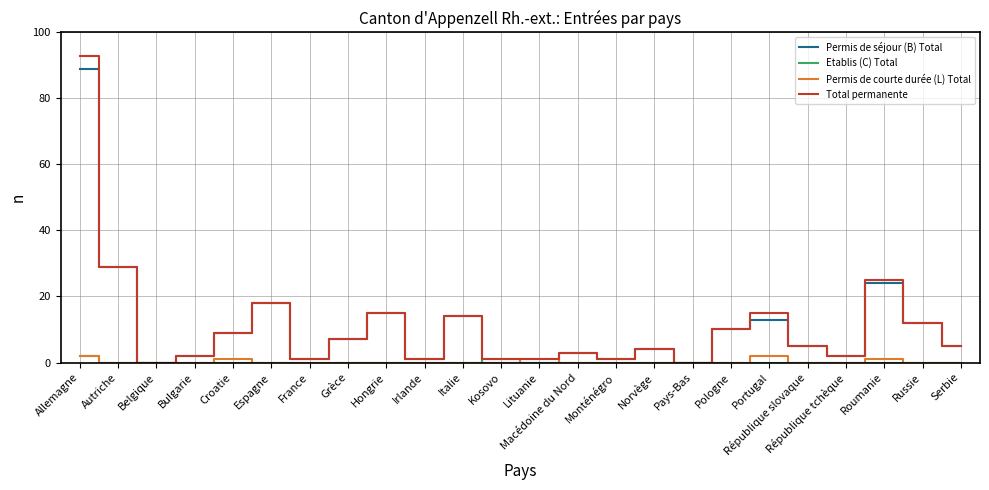

Which category has the highest value in the Permis de séjour (B) Total series?

Allemagne